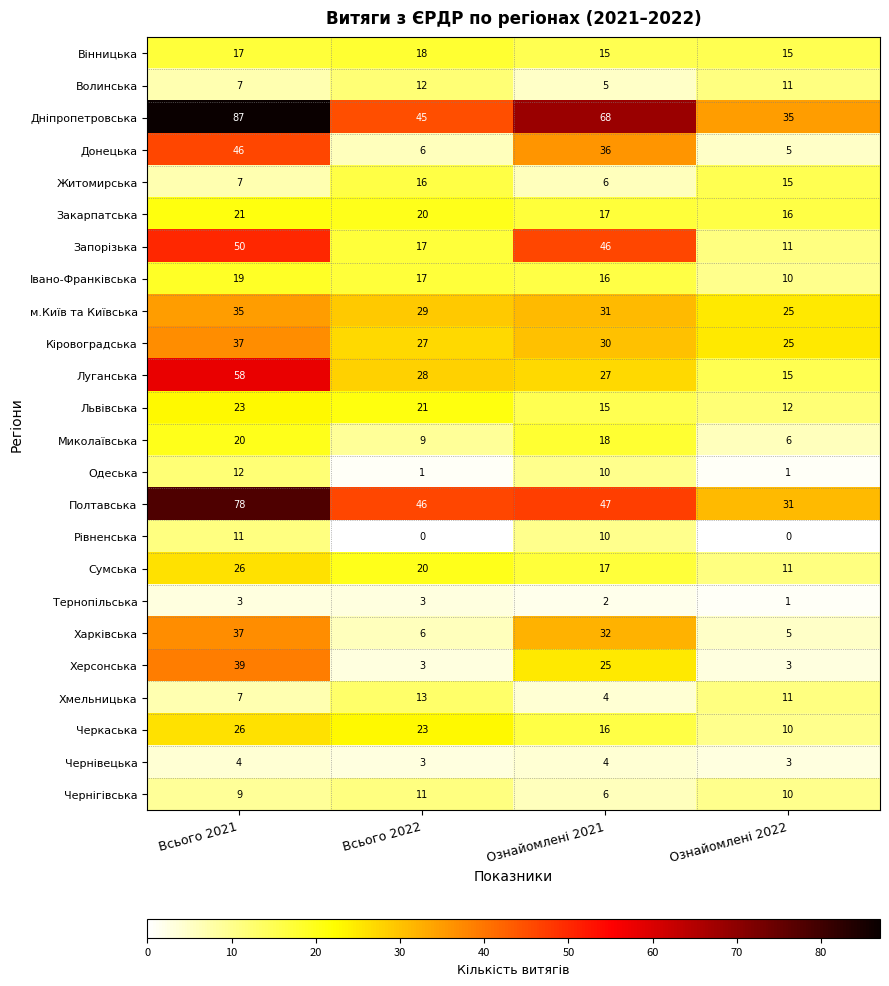

What is the maximum value for Запорізька?

50